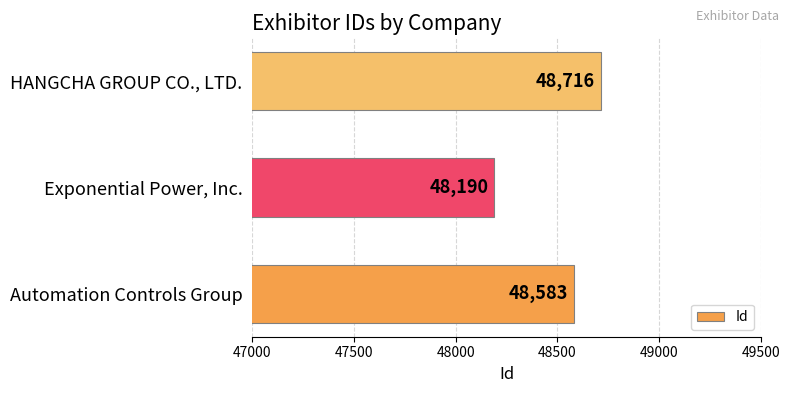

Is it true that the value at Automation Controls Group is 48583?

True